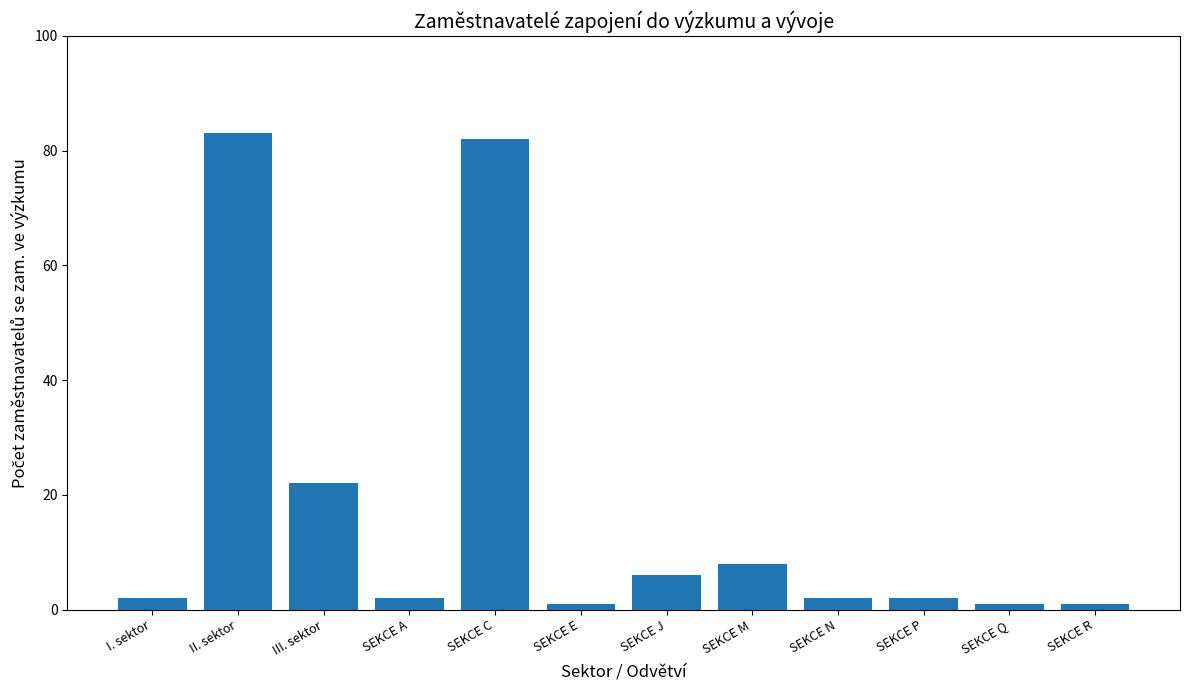

Count the number of categories in the chart.

12